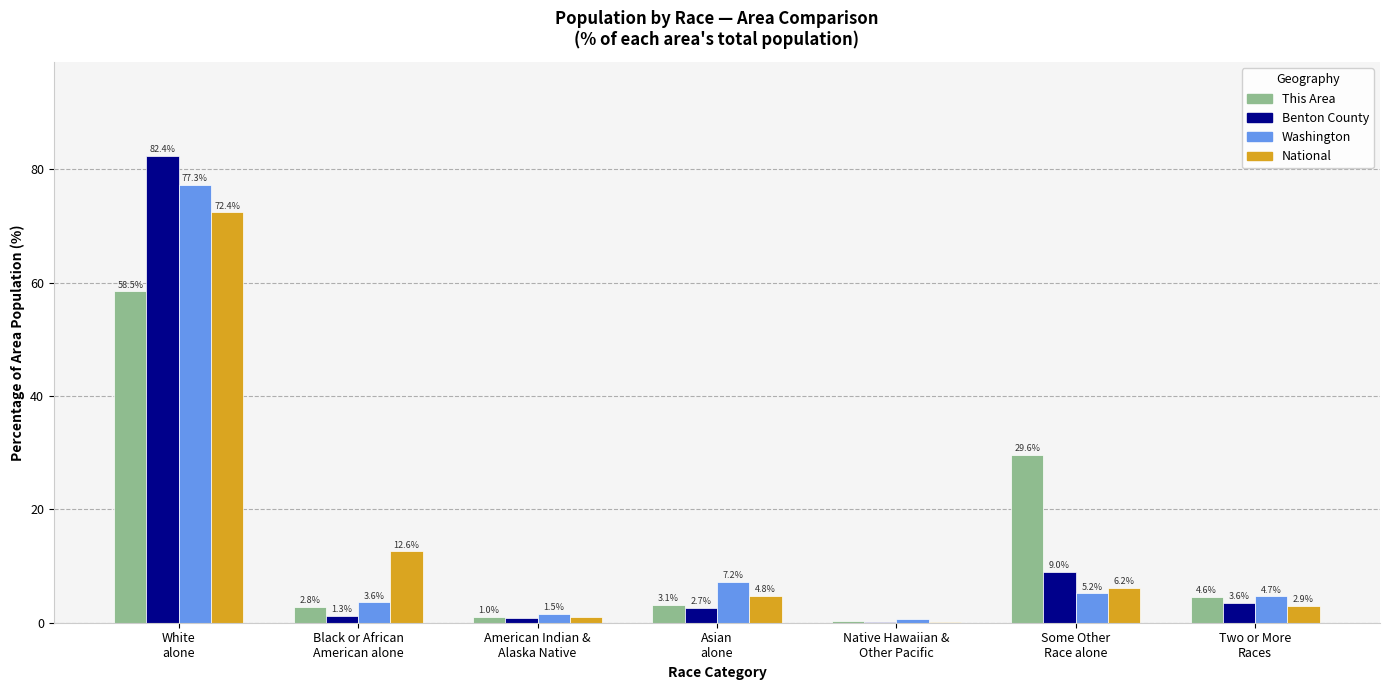

What is the average value of the This Area series?

14.3